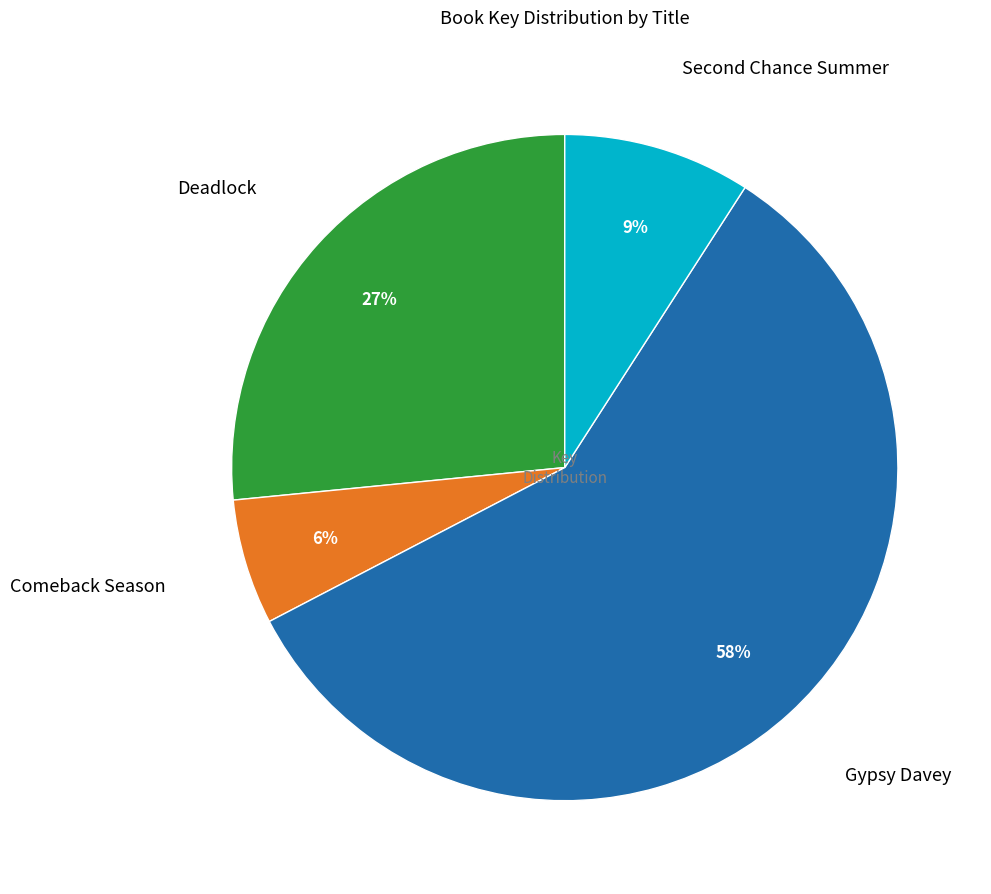

Count the number of slices in the pie.

4